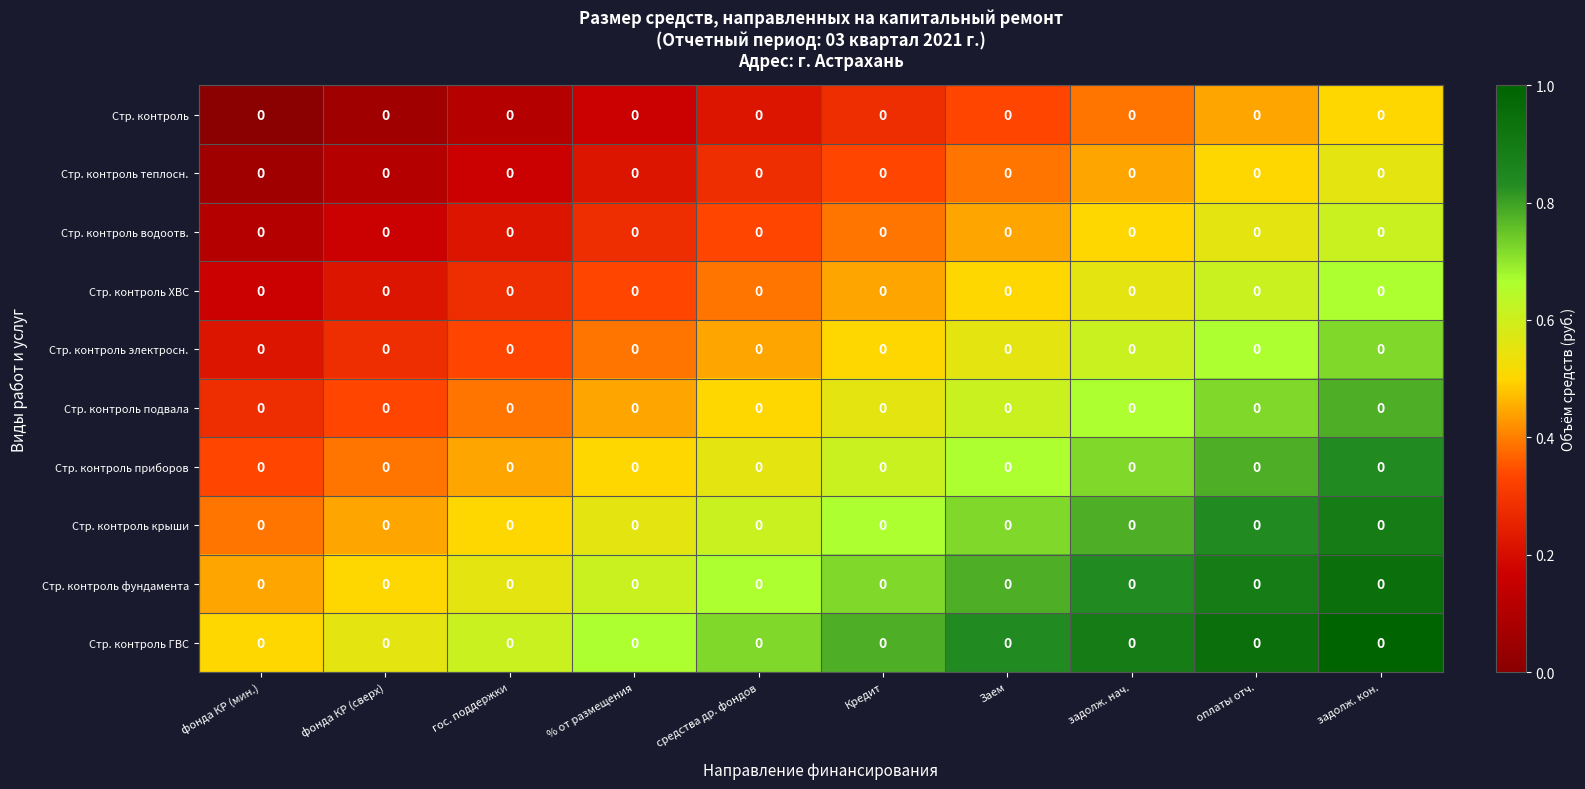

At which label does Стр. контроль reach its peak?

задолж. кон.